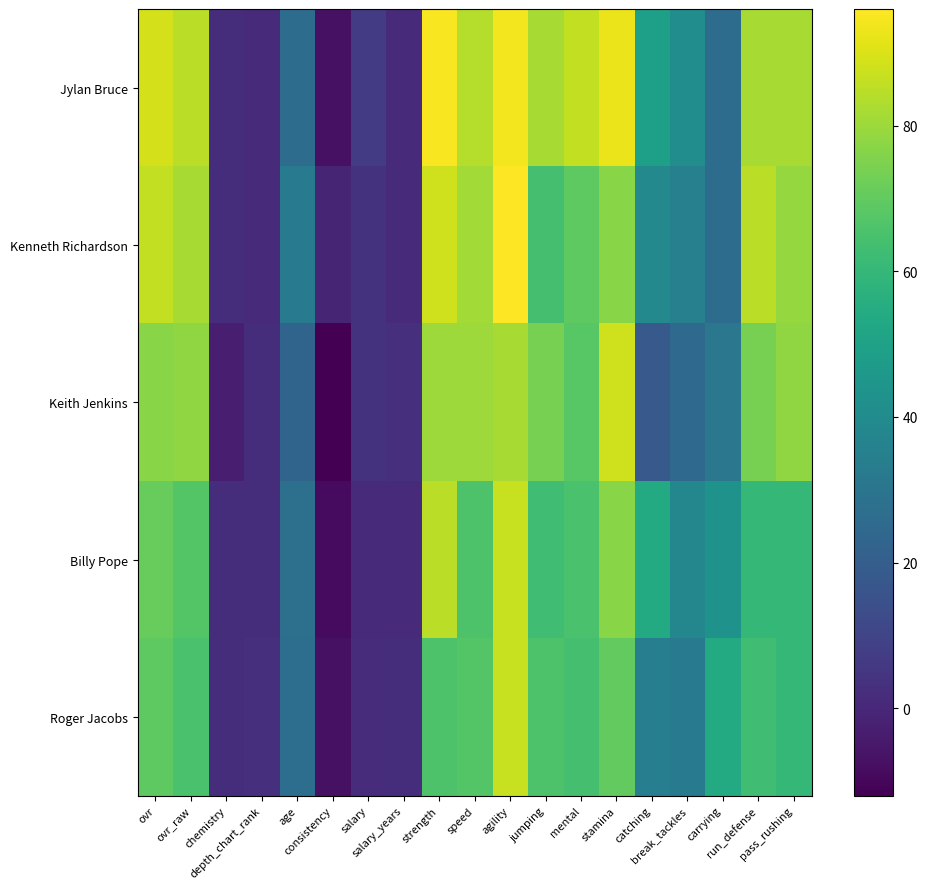

What is the maximum value shown in the chart?

96.0